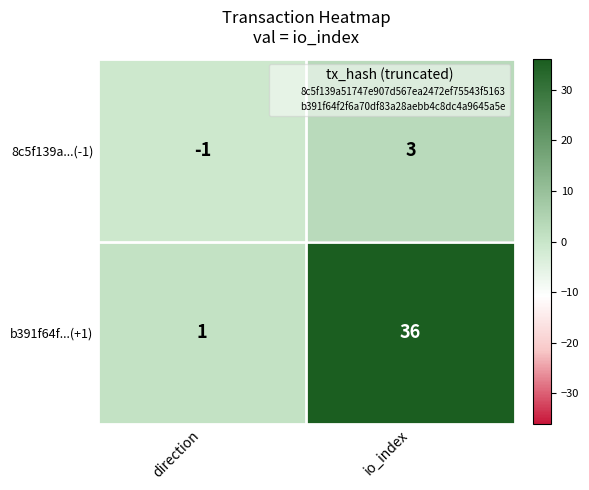

Reading right to left, transcribe all the data shown in this chart.

8c5f139a...(-1): io_index=3	direction=-1
b391f64f...(+1): io_index=36	direction=1